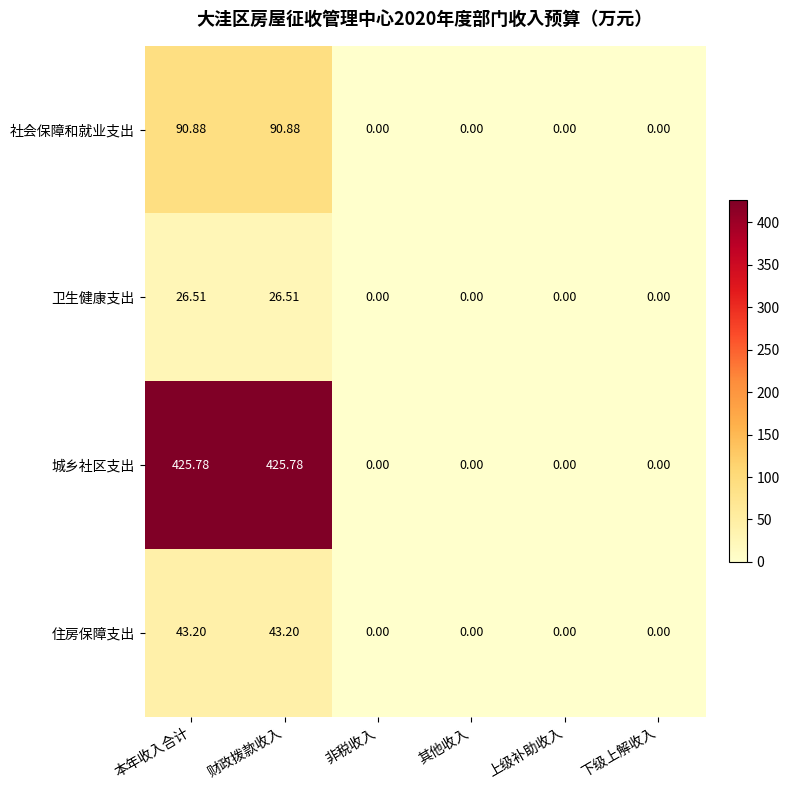

Between 财政拨款收入 and 下级上解收入, which series saw the biggest shift?

城乡社区支出